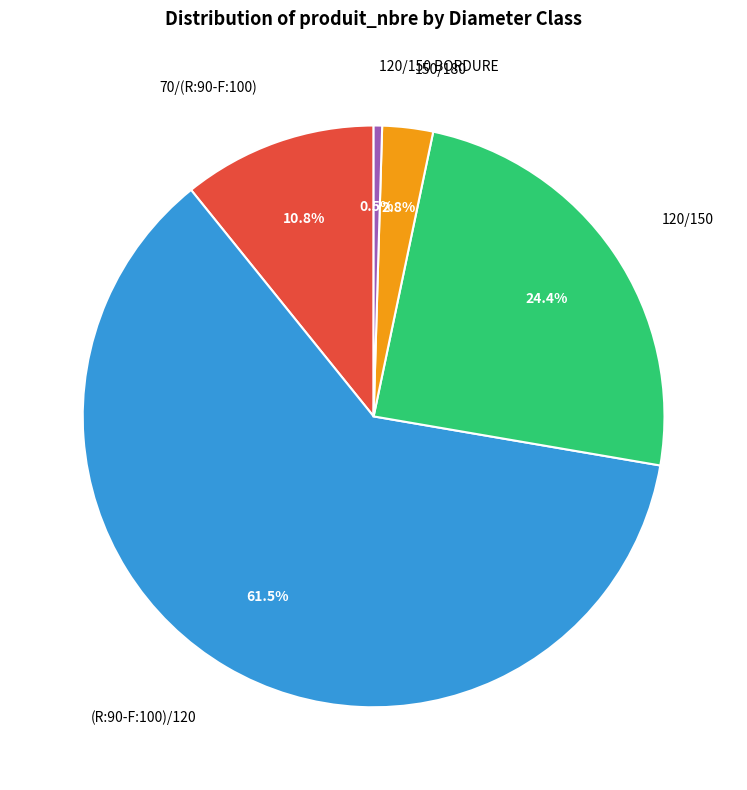

What is the largest slice in the pie chart?

(R:90-F:100)/120